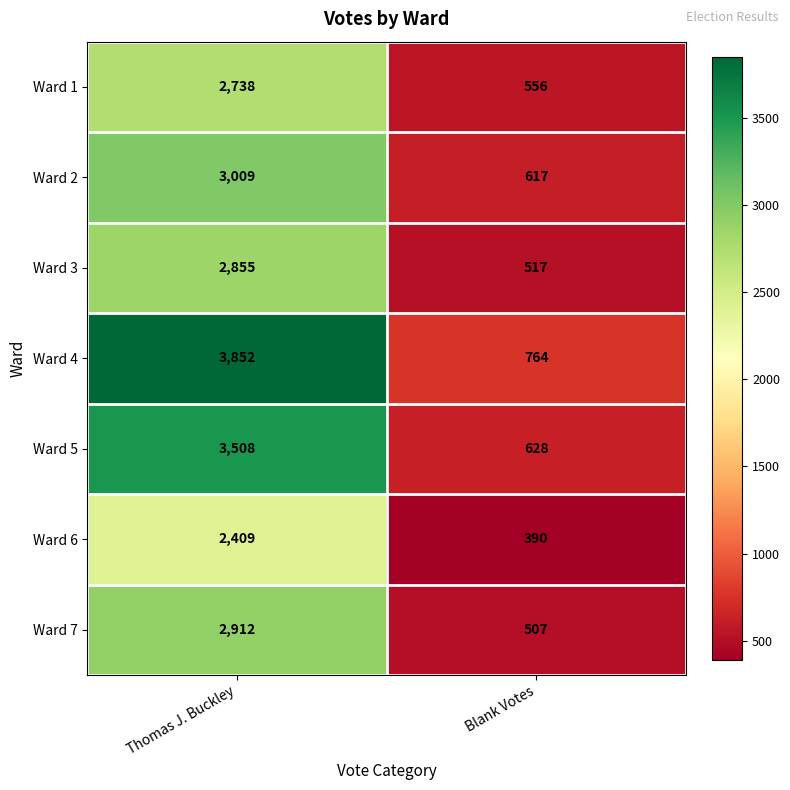

What is the difference between the highest and lowest values at Blank Votes?

374